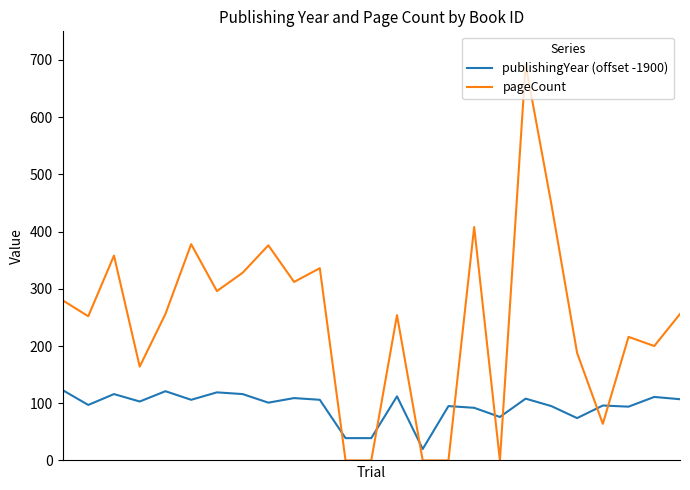

Rank the series by their average value, from lowest to highest.

publishingYear (offset -1900), pageCount